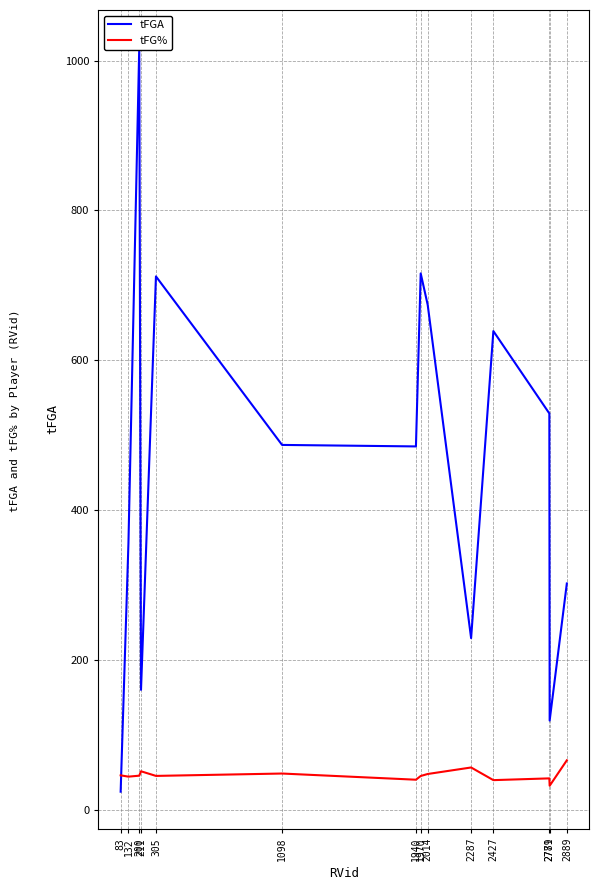

Which category has the highest value across all series?

200